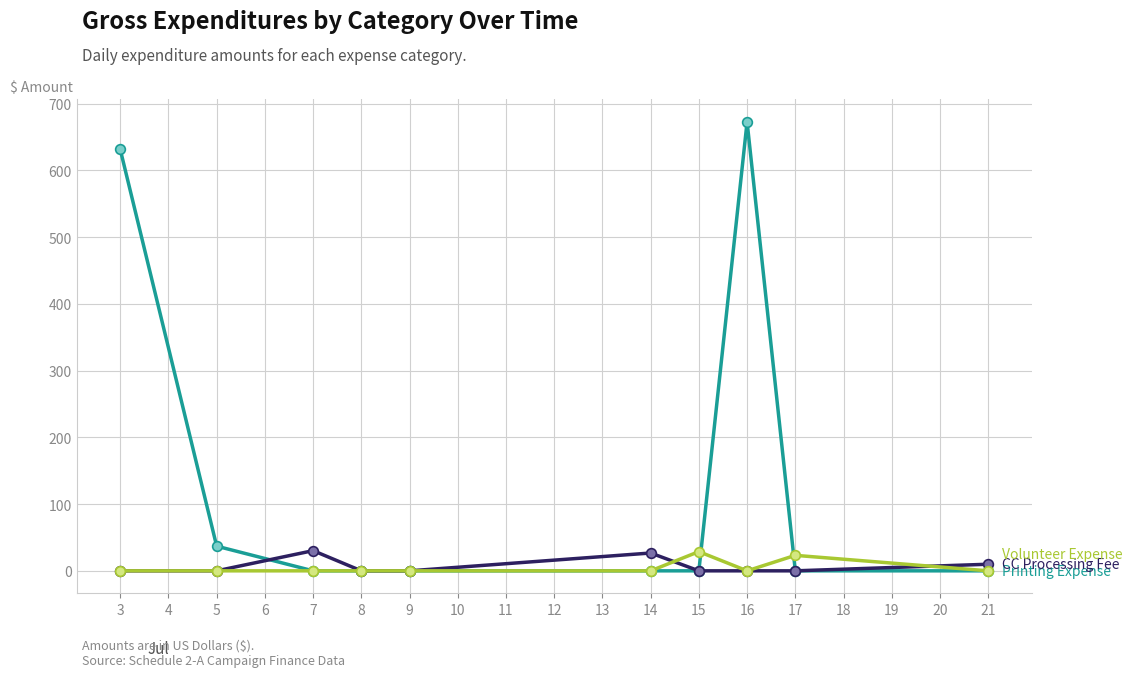

How many distinct data groups are displayed?

3